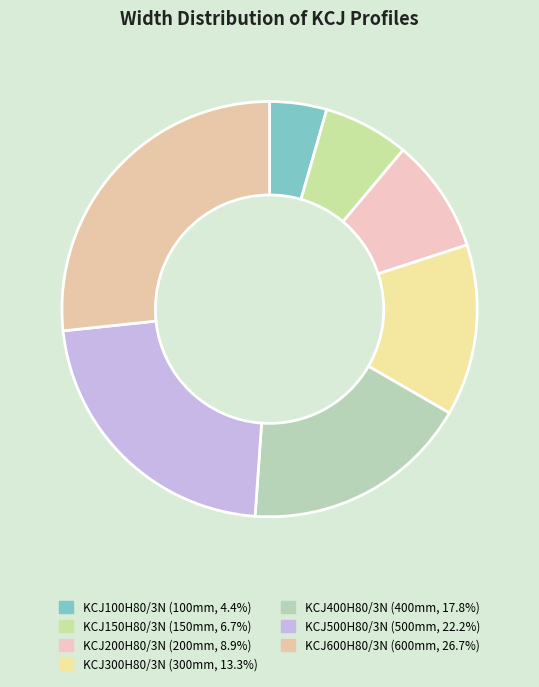

Is it true that KCJ300H80/3N is 26% of the pie?

False